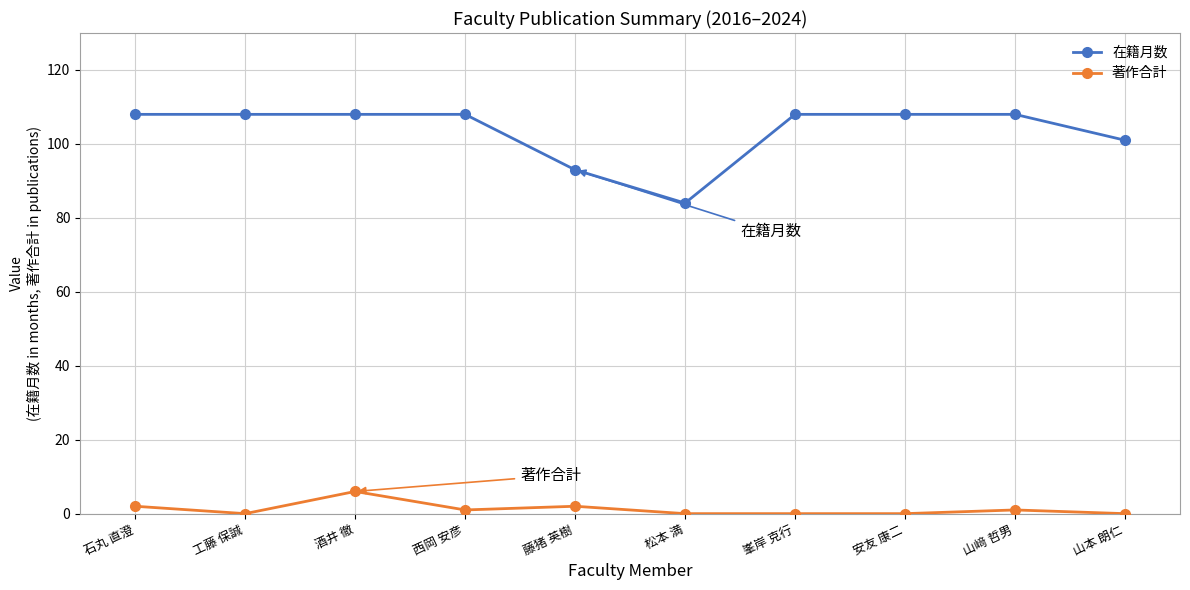

At which category does 著作合計 reach its first local peak?

酒井 徹